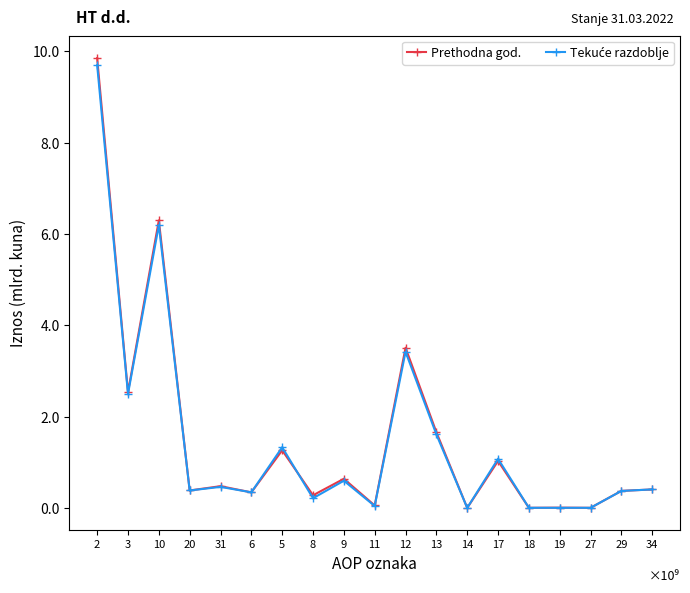

At which category does Prethodna god. reach its first local peak?

10